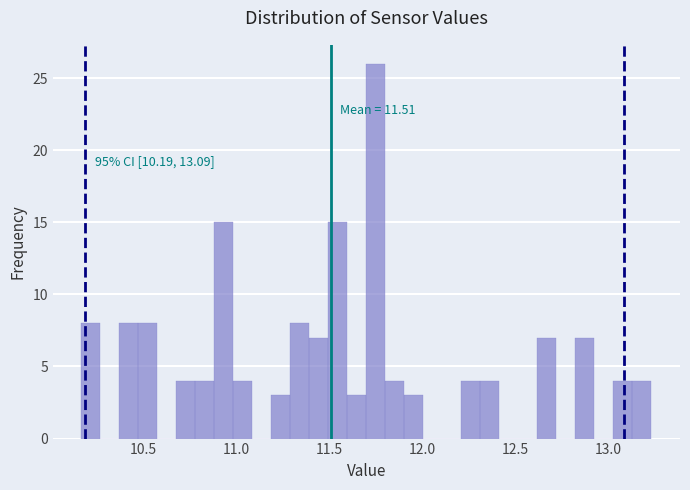

Around what value on the x-axis is the tallest bar? Give the approximate position of its centre, as read against the axis.

11.75